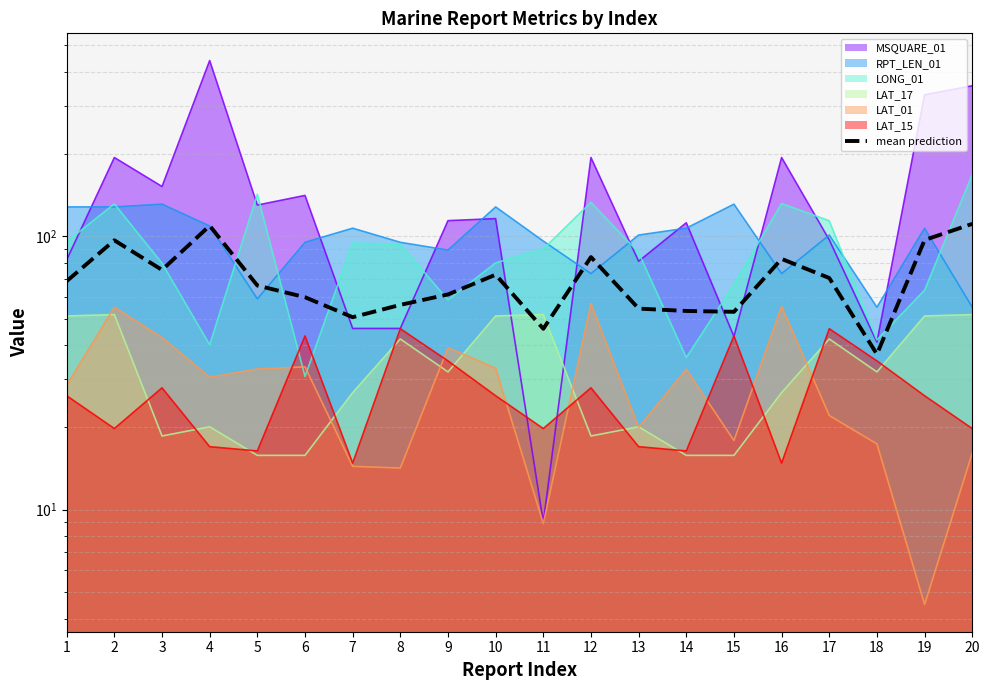

How many lines are shown in the chart?

1